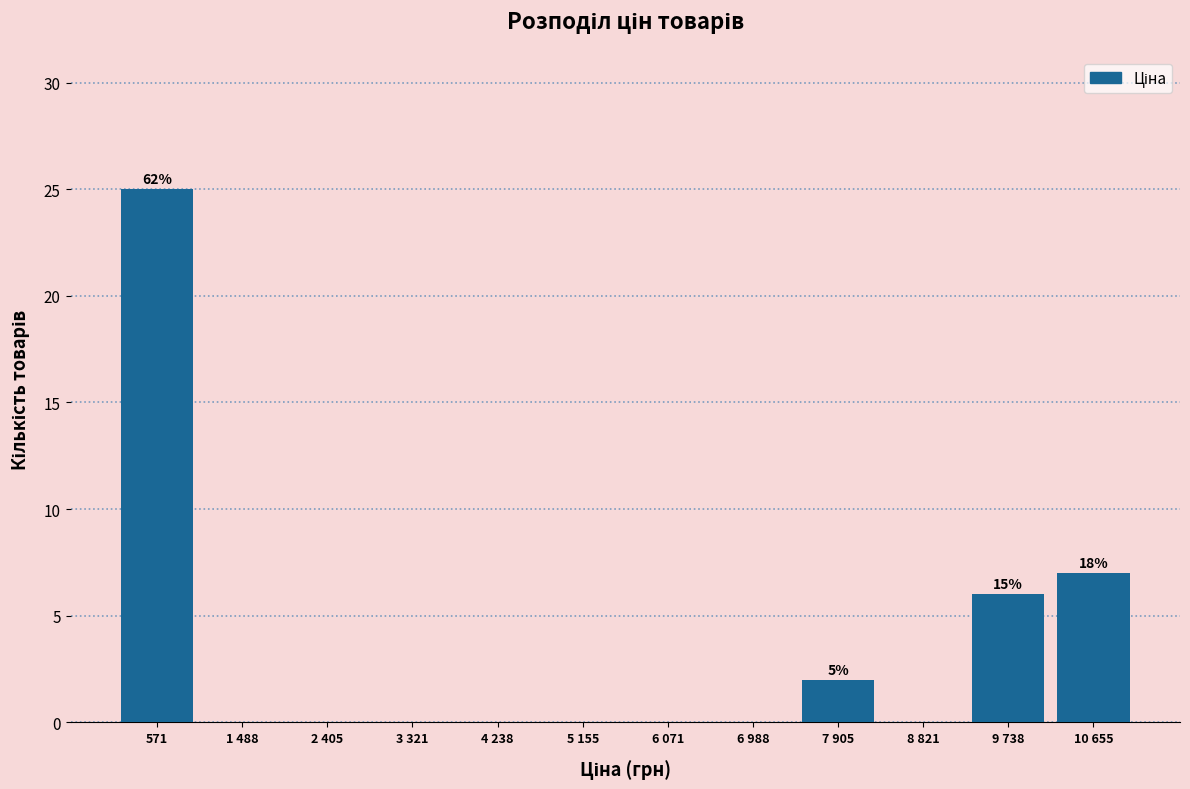

Reading right to left, list all the values displayed in this chart.

10 655=7	9 738=6	8 821=0	7 905=2	6 988=0	6 071=0	5 155=0	4 238=0	3 321=0	2 405=0	1 488=0	571=25